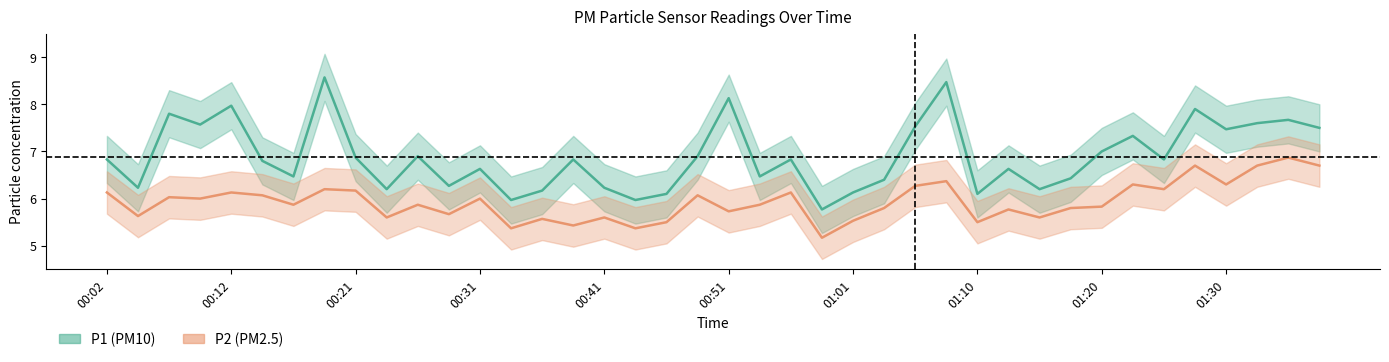

True or false: P1 (PM10) and P2 (PM2.5) cross at least once.

False